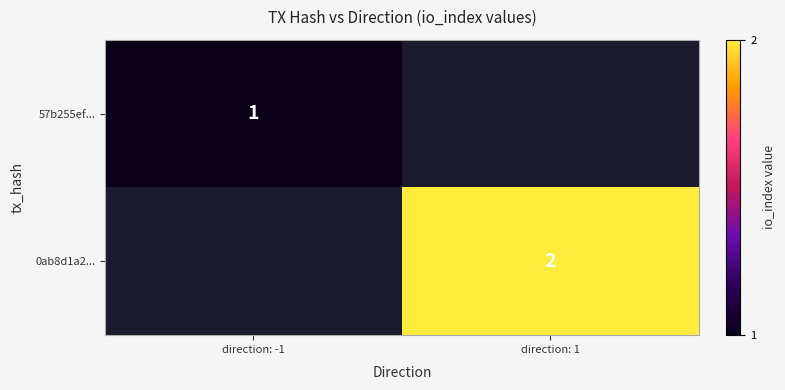

What is the spread (max minus min) of values at direction: -1?

1